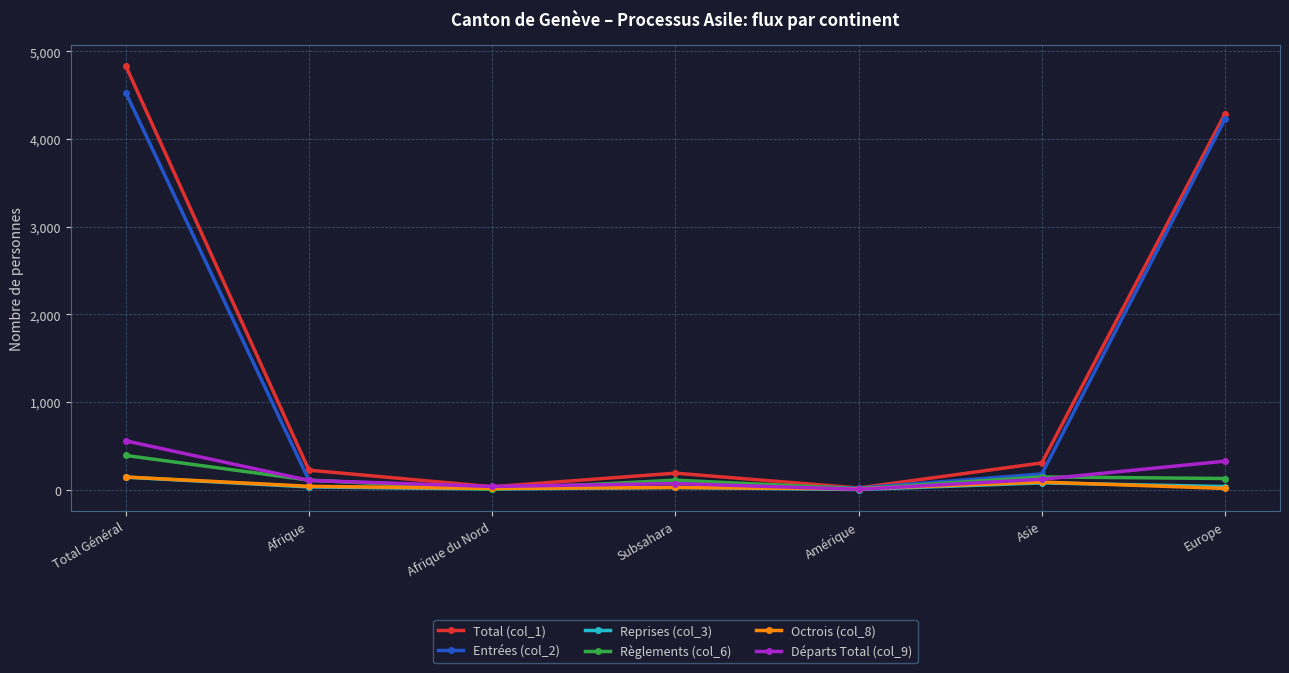

What is the difference between the maximum and minimum values in the Octrois (col_8) series?

135